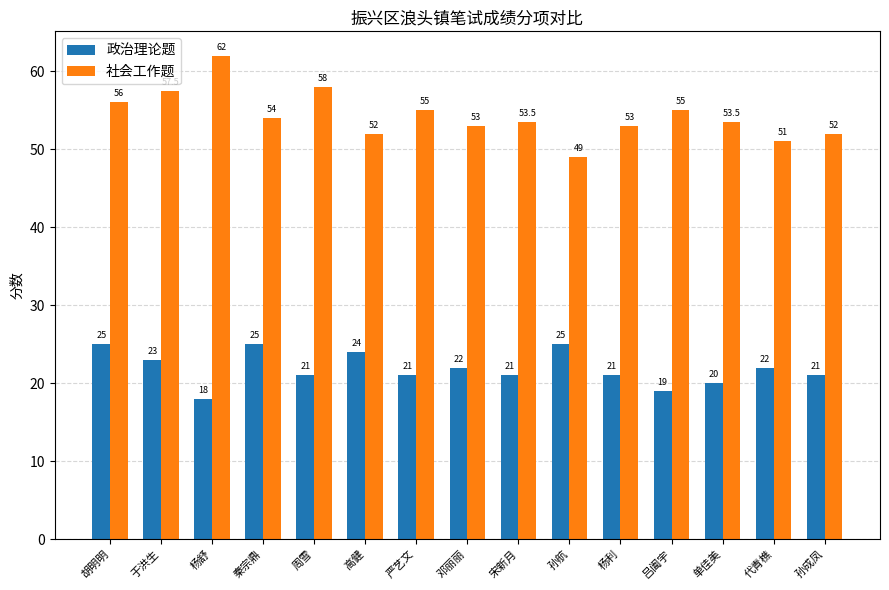

Does the chart contain any negative values?

No